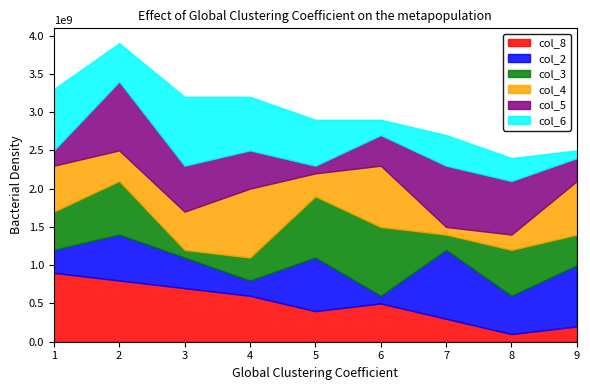

What is the total value across all series at 1?

3300000000